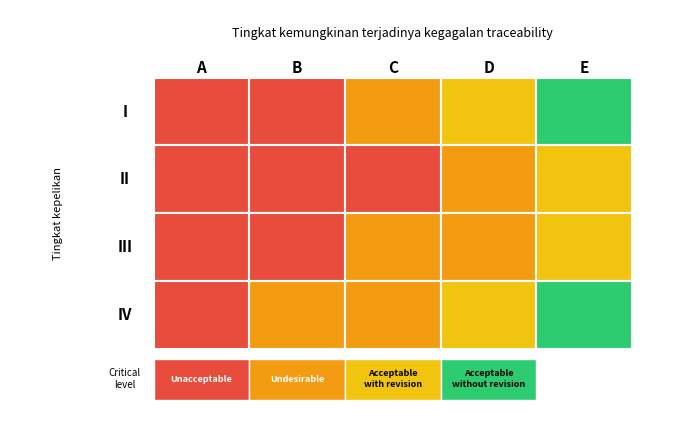

Reading right to left, extract all data points from this chart.

I: 5	4	3	2	1
II: 5	4	3	2	1
III: 5	4	3	2	1
IV: 5	4	3	2	1